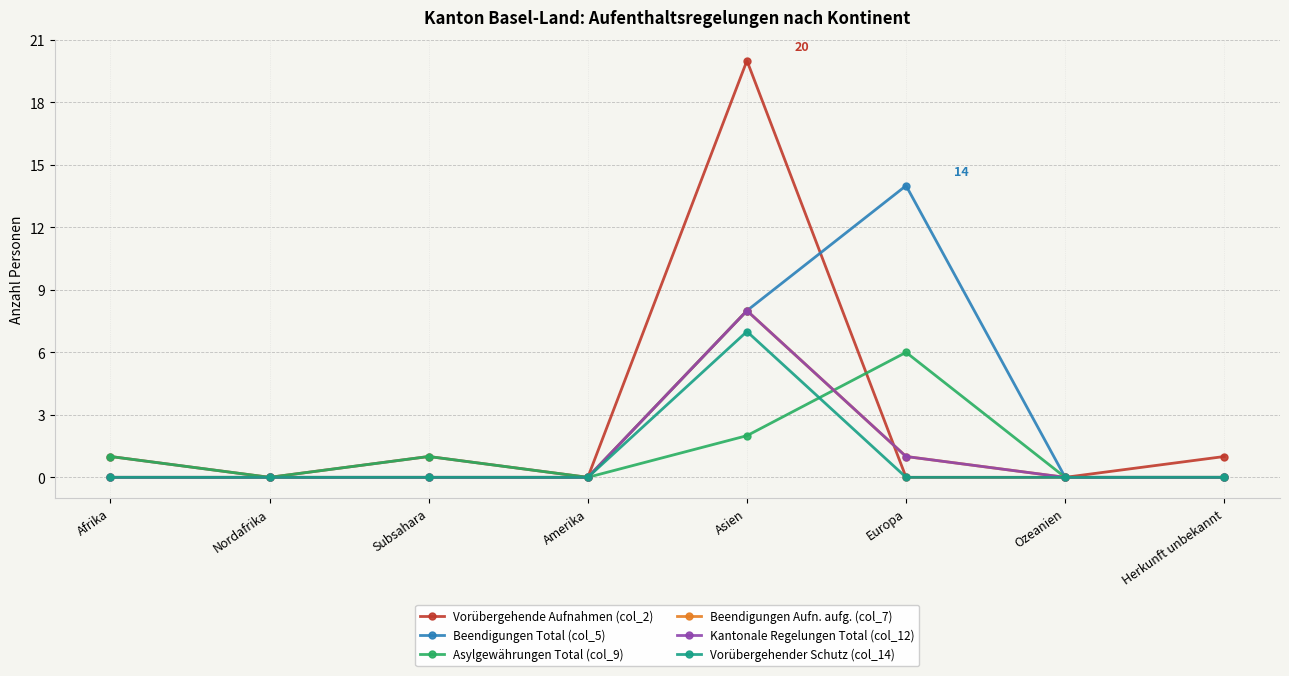

Reading left to right, list all the values displayed in this chart.

Vorübergehende Aufnahmen (col_2): 1	0	1	0	20	0	0	1
Beendigungen Total (col_5): 0	0	0	0	8	14	0	0
Asylgewährungen Total (col_9): 1	0	1	0	2	6	0	0
Beendigungen Aufn. aufg. (col_7): 0	0	0	0	8	1	0	0
Kantonale Regelungen Total (col_12): 0	0	0	0	8	1	0	0
Vorübergehender Schutz (col_14): 0	0	0	0	7	0	0	0